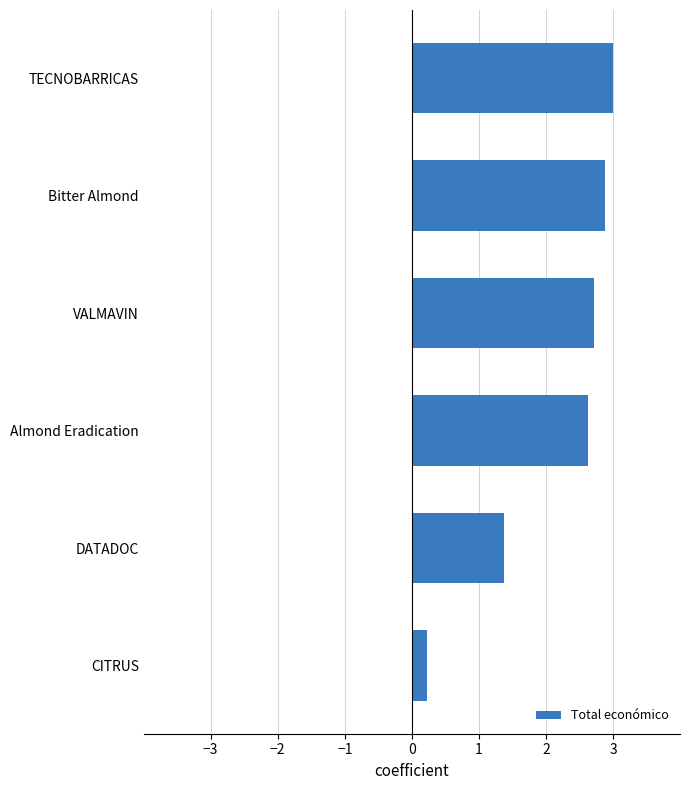

What is the difference between the maximum and minimum values?

2.8